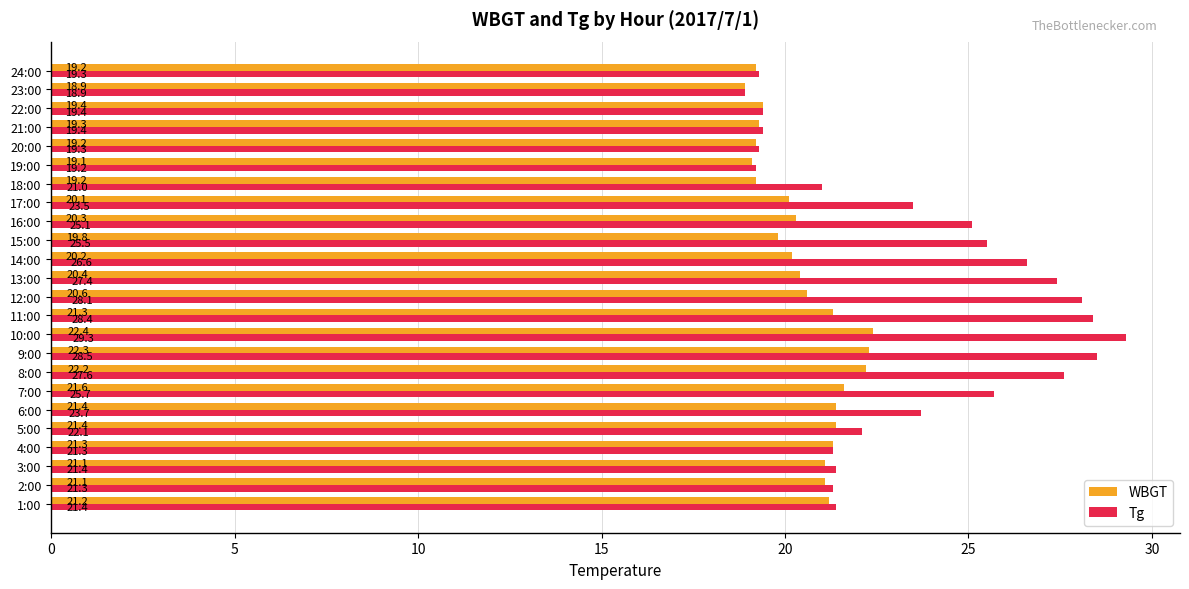

What are all the series names shown in the legend?

WBGT, Tg